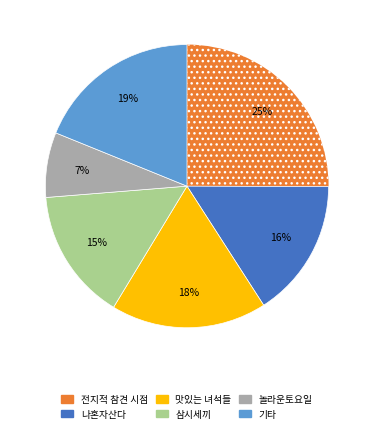

Is there a majority slice in this chart?

No